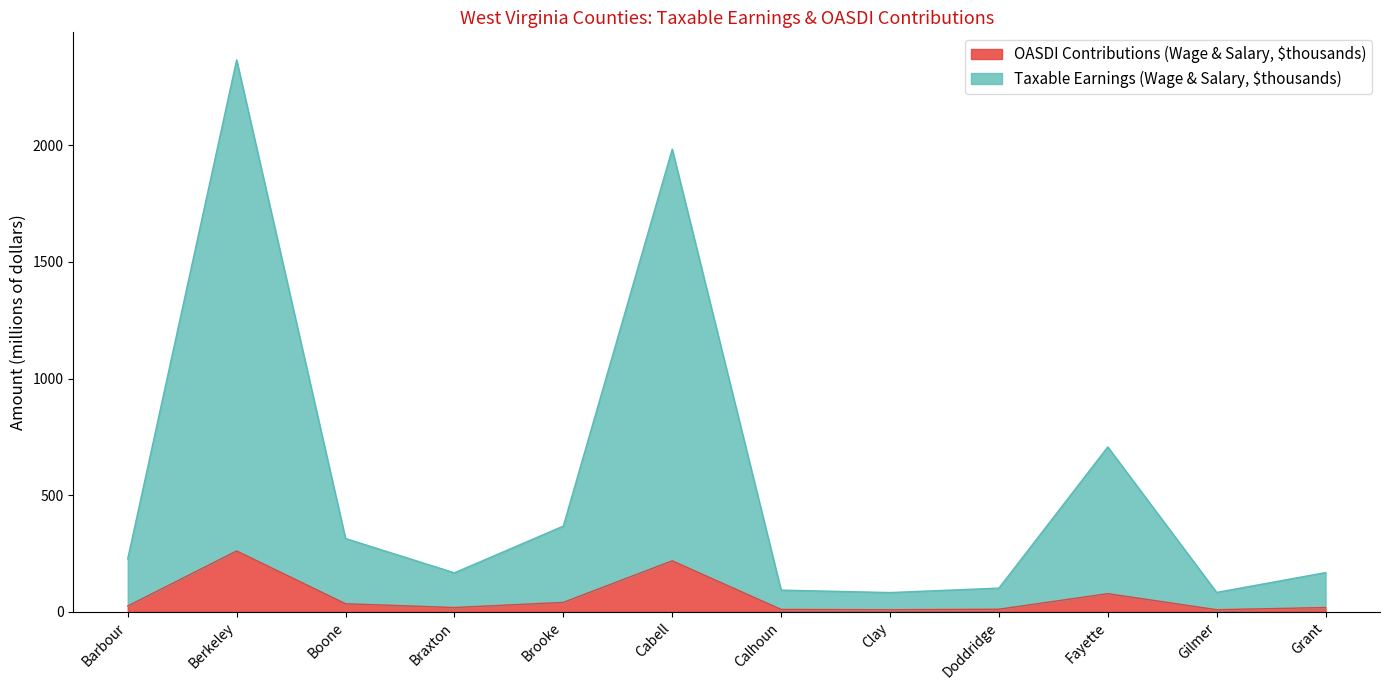

Reading right to left, extract all data points from this chart.

Taxable Earnings (Wage & Salary, $thousands): Grant=168.3	Gilmer=83.3	Fayette=706.8	Doddridge=101.7	Clay=82.7	Calhoun=93.1	Cabell=1982.9	Brooke=367.6	Braxton=167.3	Boone=314.2	Berkeley=2365.2	Barbour=227.4
OASDI Contributions (Wage & Salary, $thousands): Grant=18.6	Gilmer=9.2	Fayette=78.0	Doddridge=11.2	Clay=9.1	Calhoun=10.3	Cabell=218.8	Brooke=40.5	Braxton=18.5	Boone=34.7	Berkeley=260.9	Barbour=25.1